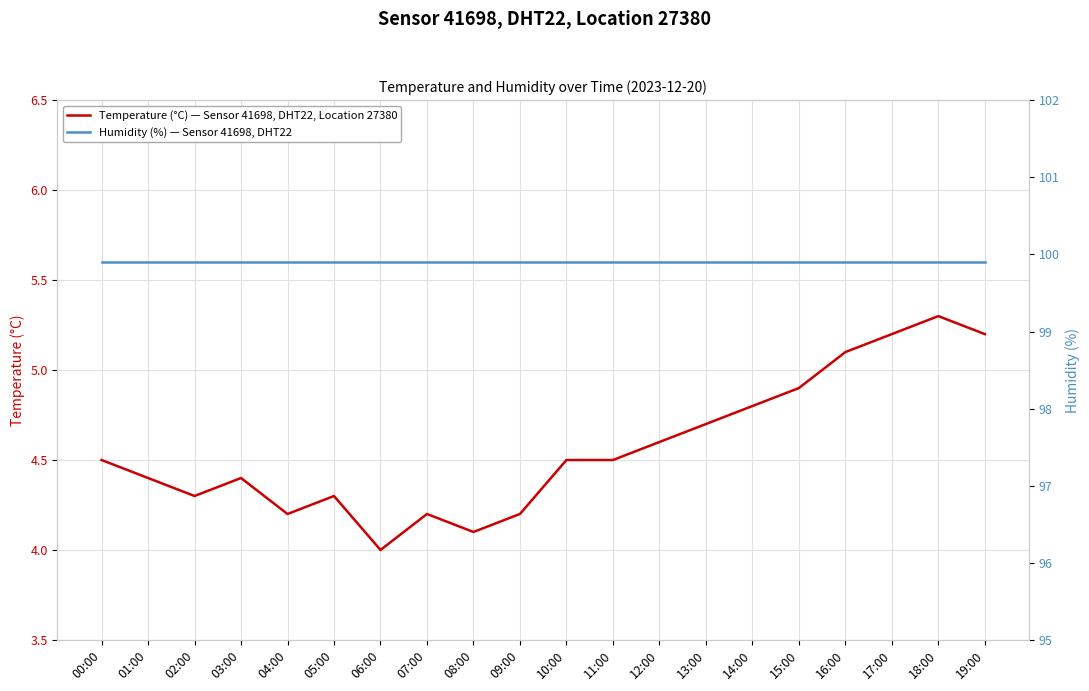

What is the label of the 15th point from the right?

05:00